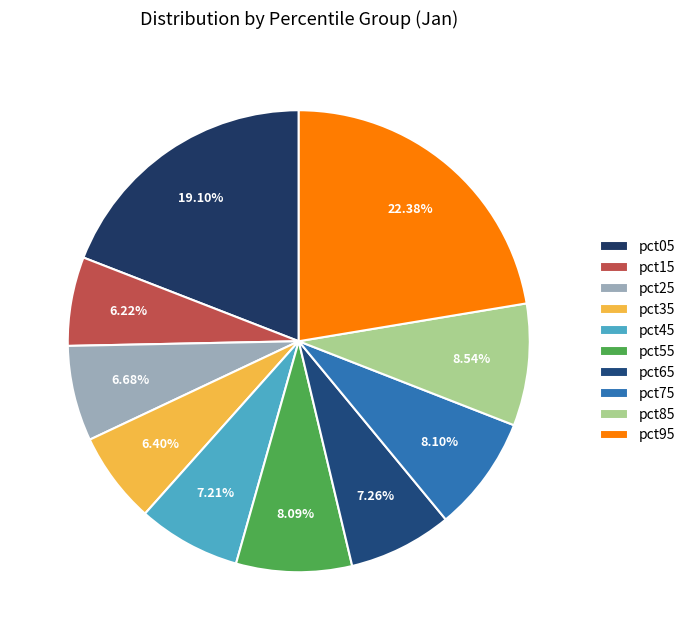

Count the number of slices in the pie.

10